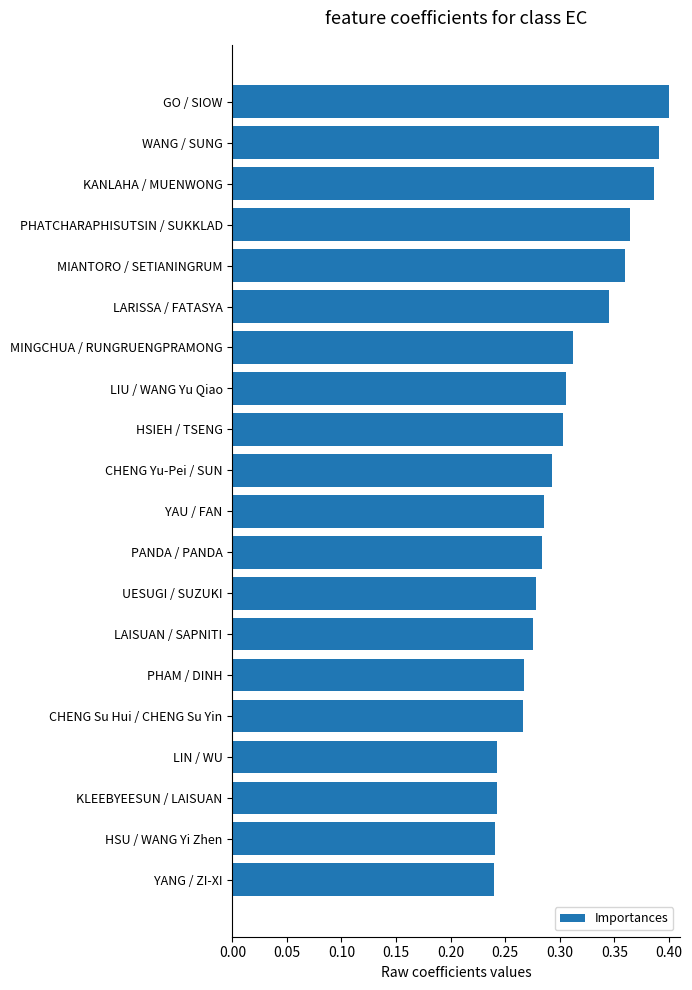

Between PHATCHARAPHISUTSIN / SUKKLAD and YAU / FAN, which is larger?

PHATCHARAPHISUTSIN / SUKKLAD